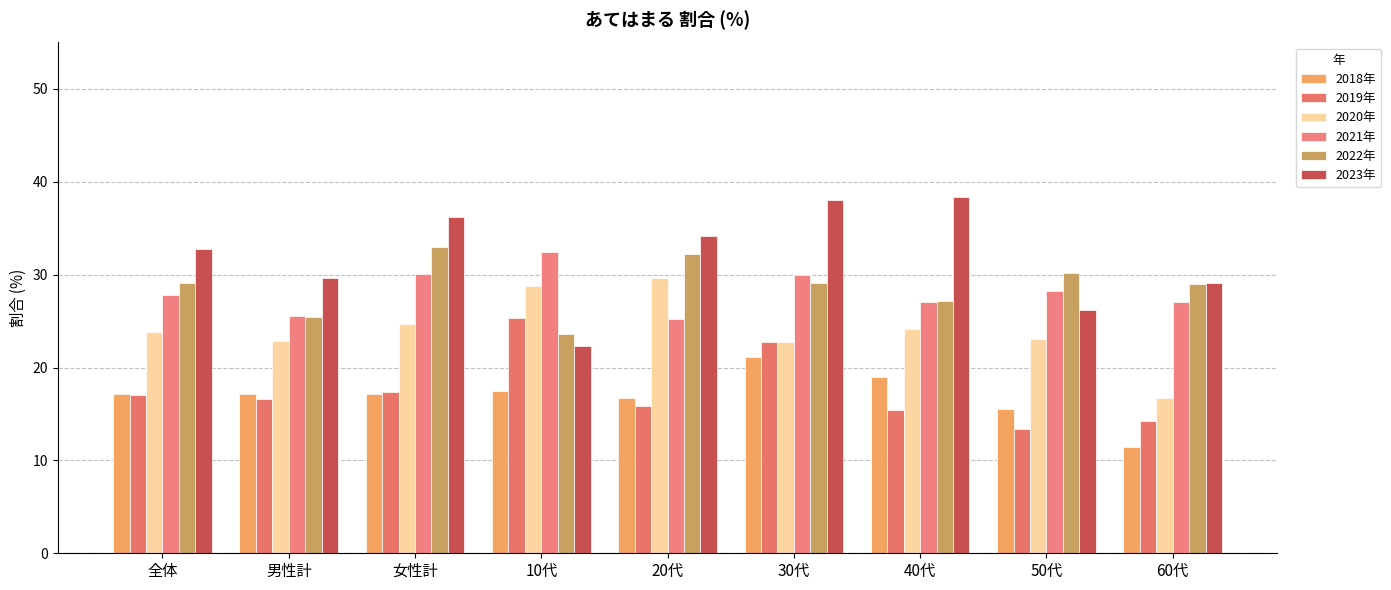

How many series are shown in this chart?

6